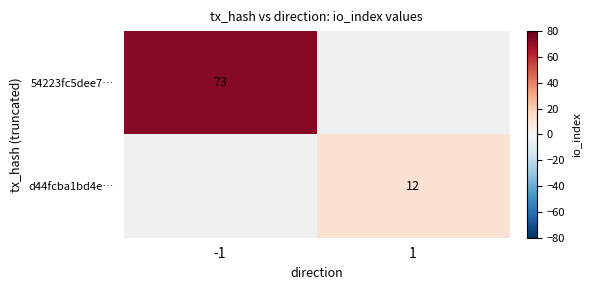

Which has a higher value, 1 or -1?

-1